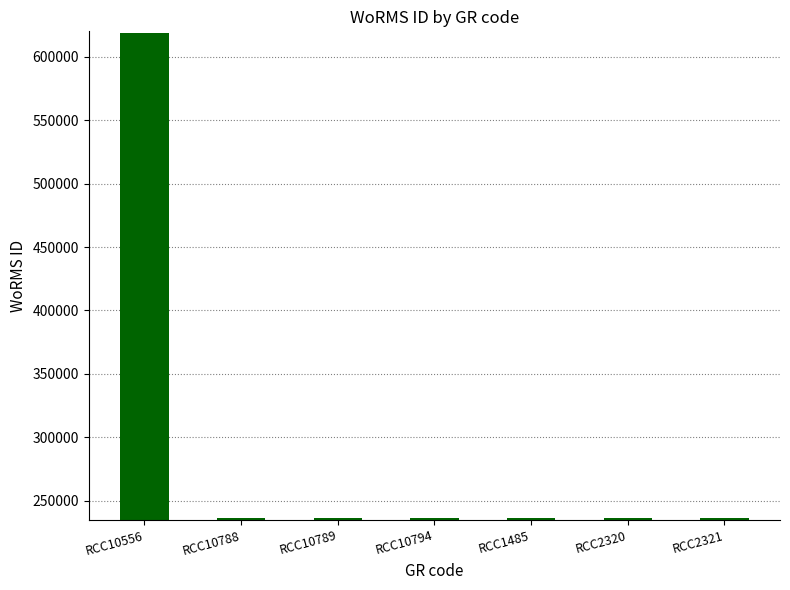

Is it true that the value at RCC2320 is 235962?

True